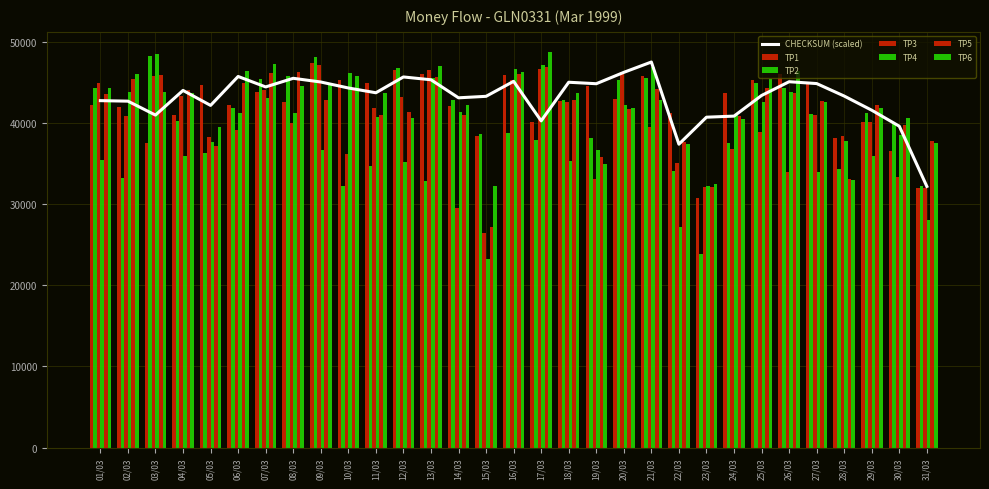

Which series has the largest range (max minus min)?

TP4